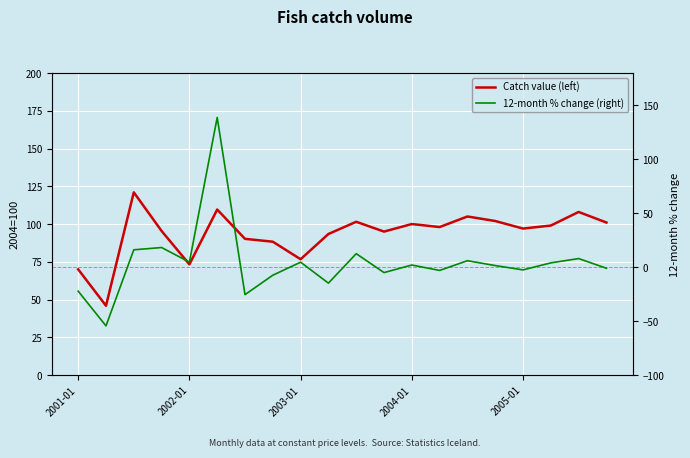

Which series has the largest total across all categories?

Catch value (left)